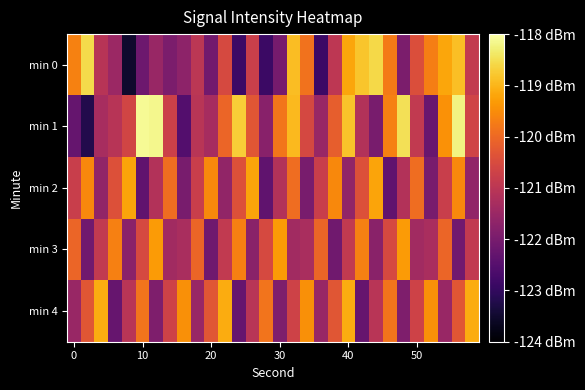

At how many categories does at least one series exceed -121?

30